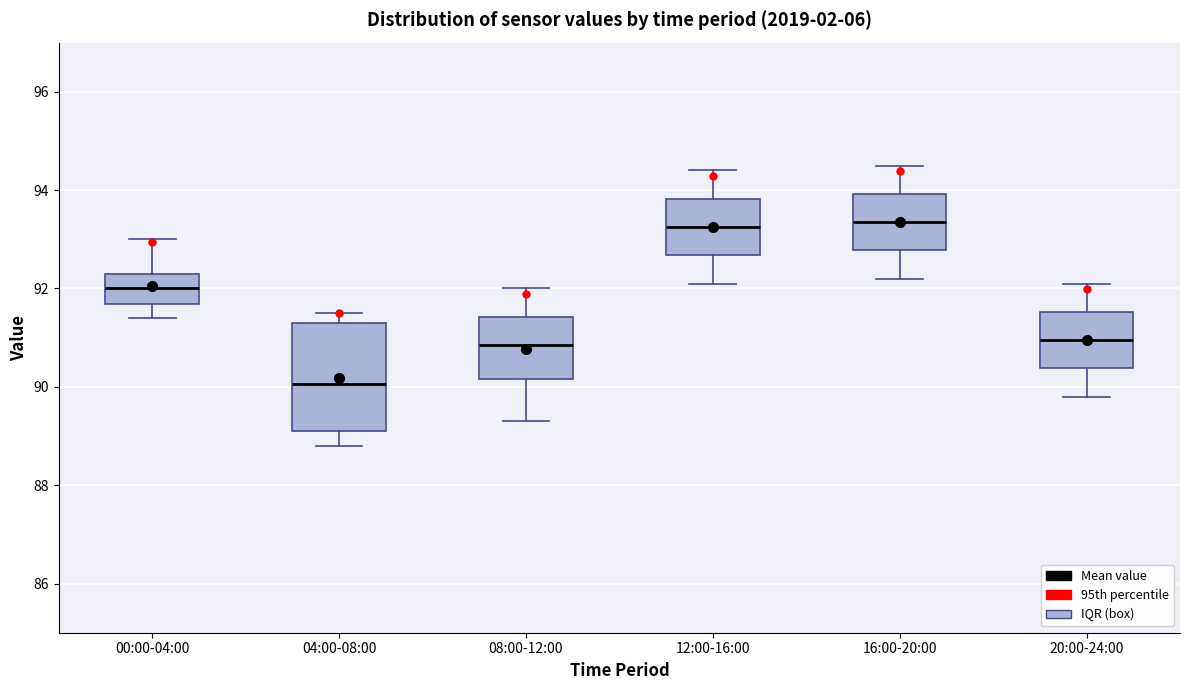

Reading left to right, transcribe this box plot: for each box, give where its median line is, the range the box spans, and where its two whiskers end, as read against the y-axis. The values are not printed on the chart, so give them approximately, as read against the axis.

00:00-04:00: median 92.0, box 91.6 to 92.4, whiskers 91.4 to 93.0
04:00-08:00: median 90.0, box 89.2 to 91.4, whiskers 88.8 to 91.6
08:00-12:00: median 90.8, box 90.2 to 91.4, whiskers 89.4 to 92.0
12:00-16:00: median 93.2, box 92.6 to 93.8, whiskers 92.2 to 94.4
16:00-20:00: median 93.4, box 92.8 to 94.0, whiskers 92.2 to 94.6
20:00-24:00: median 91.0, box 90.4 to 91.6, whiskers 89.8 to 92.2